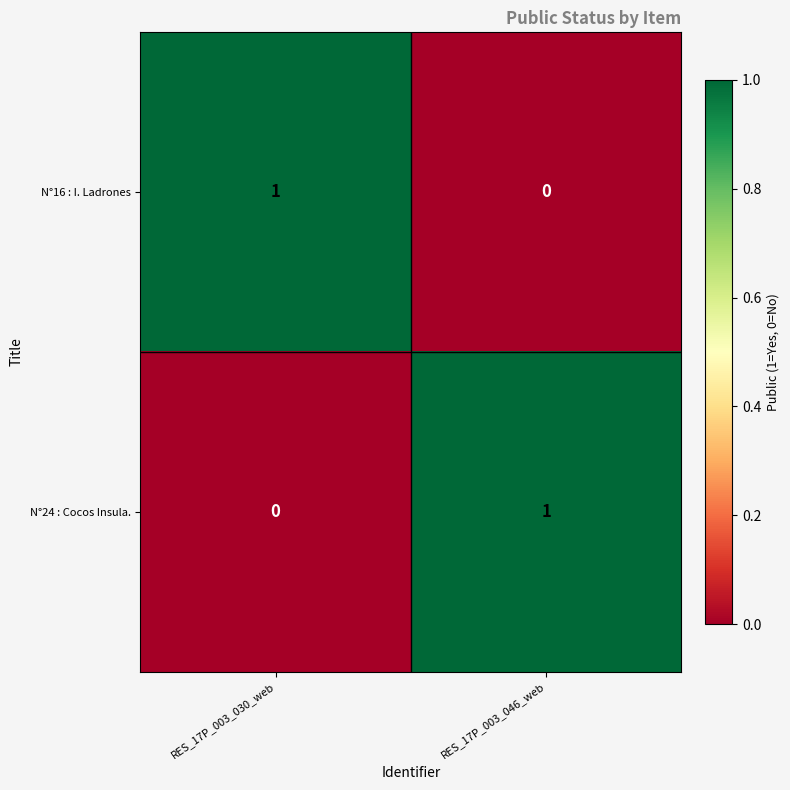

Reading left to right, what are all the values shown in this chart?

N°16 : I. Ladrones: 1	0
N°24 : Cocos Insula.: 0	1